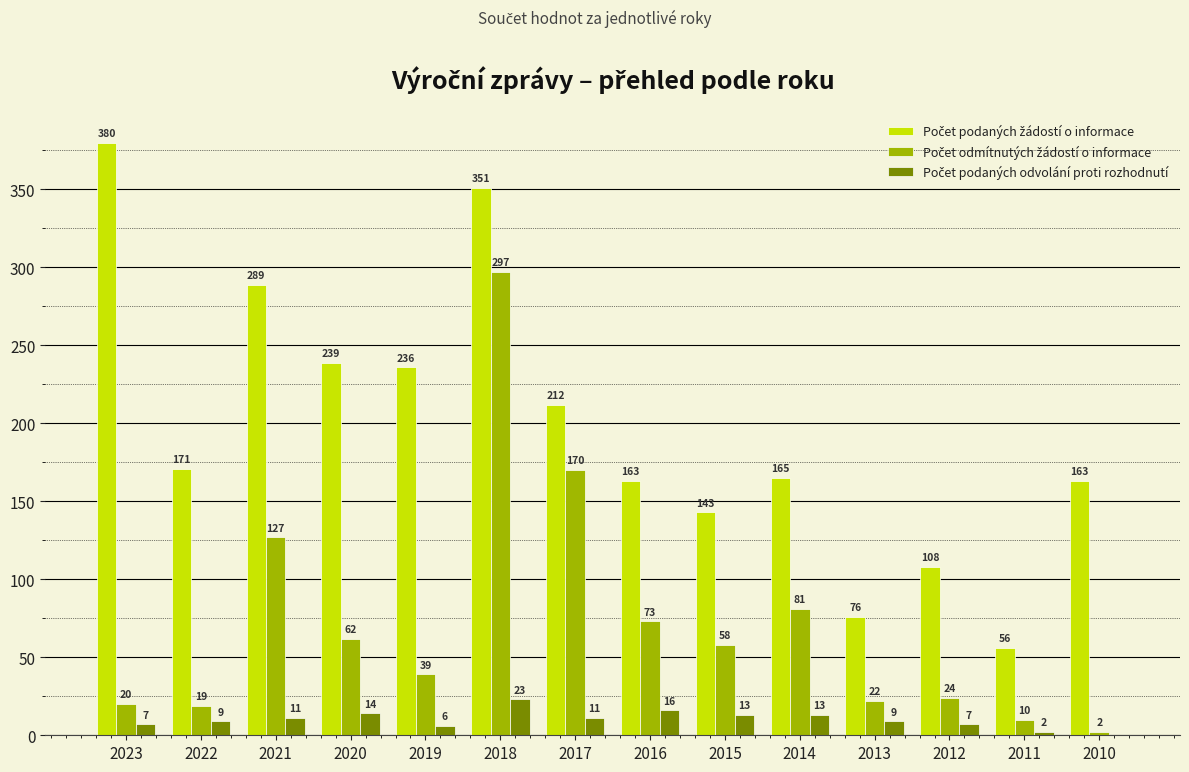

What is the maximum value shown in the chart?

380